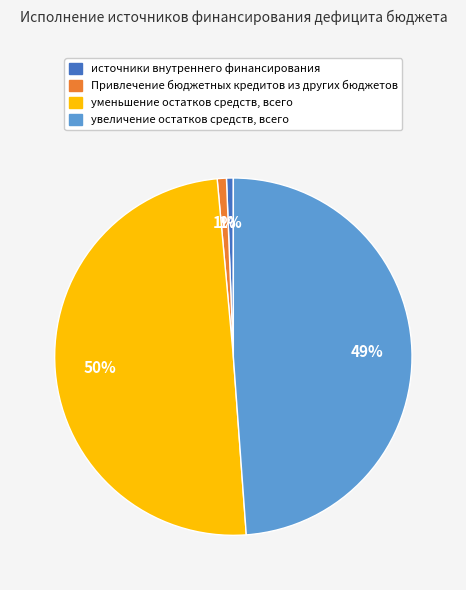

Does any single category account for the majority?

No